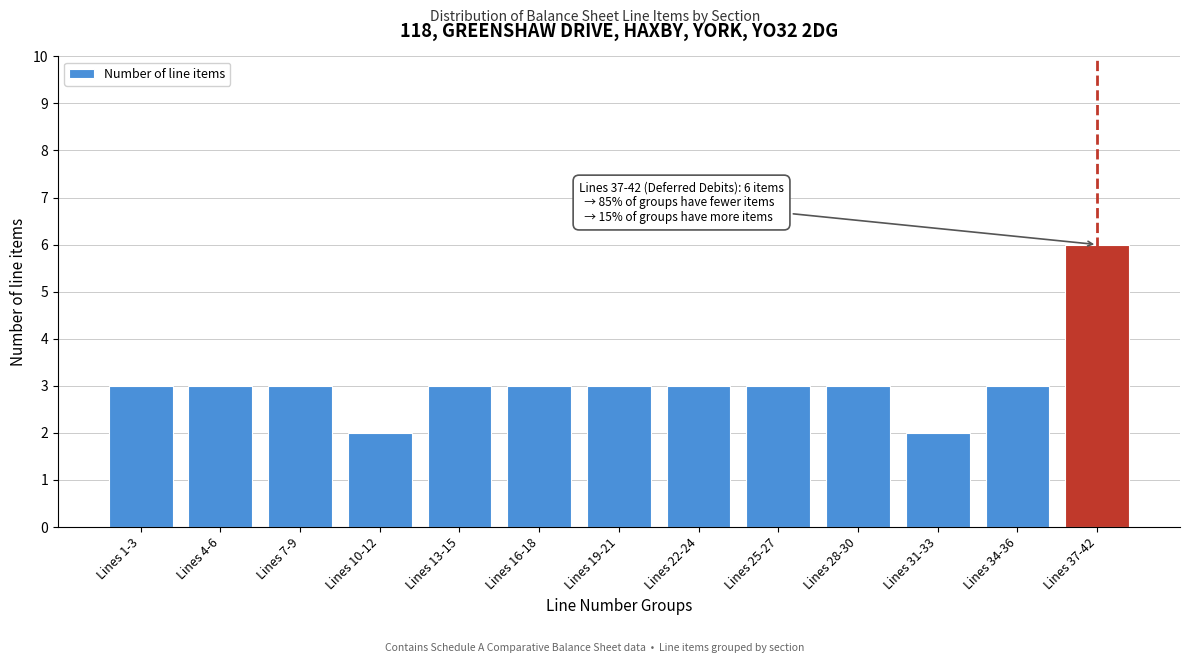

Reading right to left, extract all data points from this chart.

Lines 37-42=6	Lines 34-36=3	Lines 31-33=2	Lines 28-30=3	Lines 25-27=3	Lines 22-24=3	Lines 19-21=3	Lines 16-18=3	Lines 13-15=3	Lines 10-12=2	Lines 7-9=3	Lines 4-6=3	Lines 1-3=3